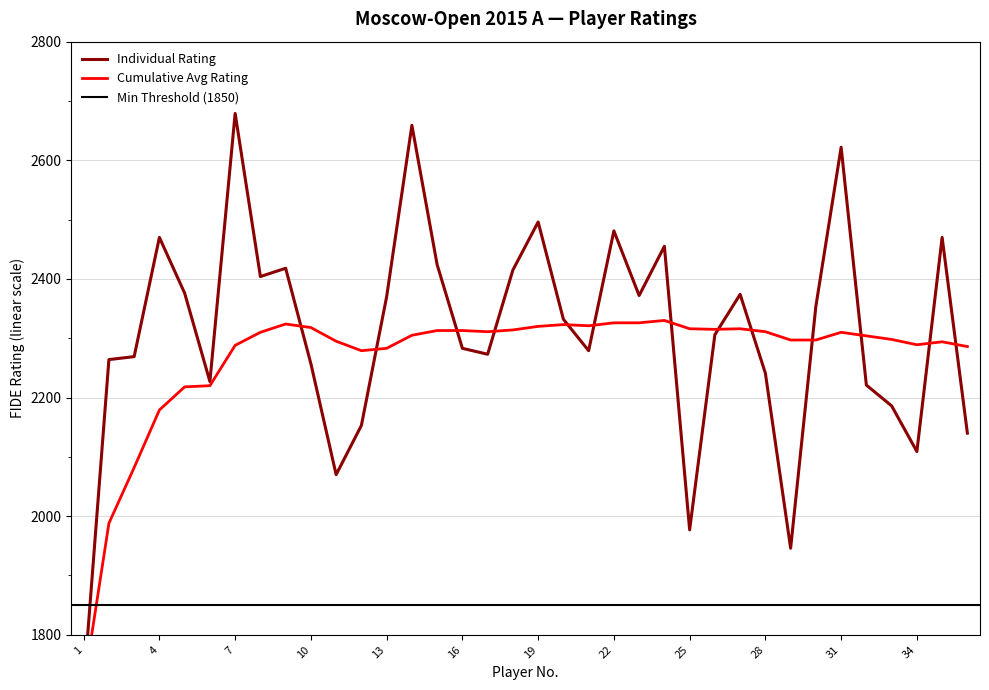

Is it true that Cumulative Avg Rating equals 2298 at 33?

True